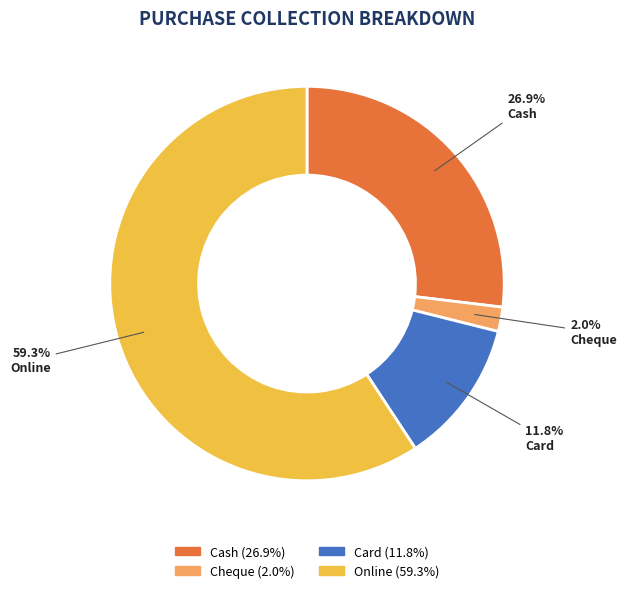

How many segments does this pie chart have?

4